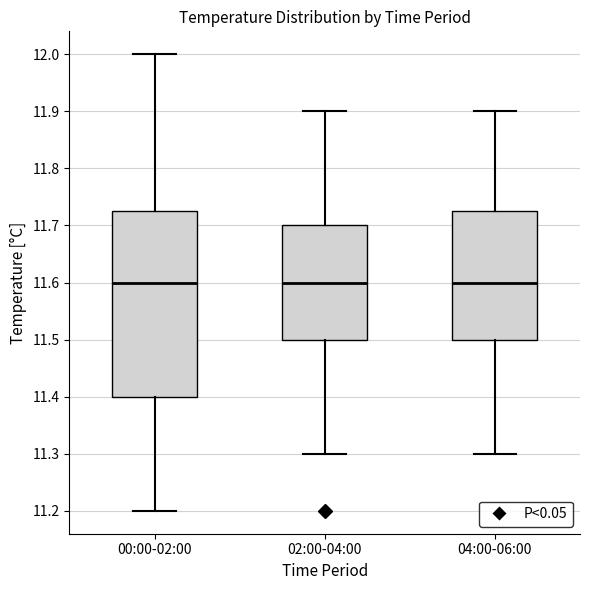

Reading left to right, read every box against the y-axis: the position of its median line, the range the box covers, and the ends of its whiskers. The values are not printed on the chart, so give them approximately, as read against the axis.

00:00-02:00: median 11.60, box 11.40 to 11.73, whiskers 11.20 to 12.00
02:00-04:00: median 11.60, box 11.50 to 11.70, whiskers 11.30 to 11.90
04:00-06:00: median 11.60, box 11.50 to 11.73, whiskers 11.30 to 11.90